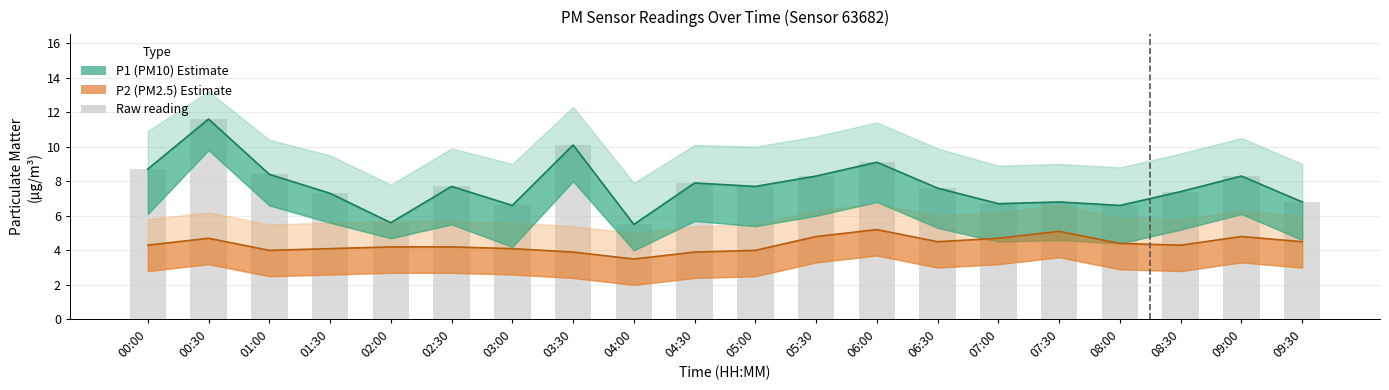

Reading right to left, list all the values displayed in this chart.

09:30=6.8	09:00=8.3	08:30=7.4	08:00=6.6	07:30=6.8	07:00=6.7	06:30=7.6	06:00=9.1	05:30=8.3	05:00=7.7	04:30=7.9	04:00=5.5	03:30=10.1	03:00=6.6	02:30=7.7	02:00=5.6	01:30=7.3	01:00=8.4	00:30=11.6	00:00=8.7